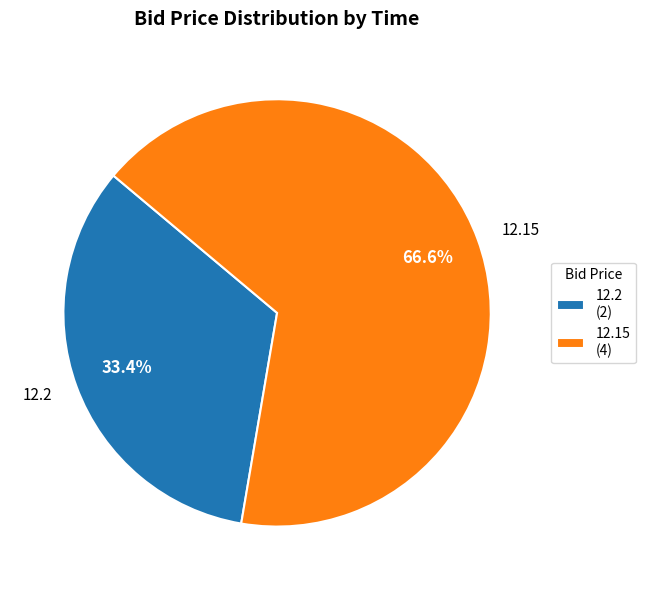

Approximately how many times larger is the value at 12.2 compared to 12.15?

0.5